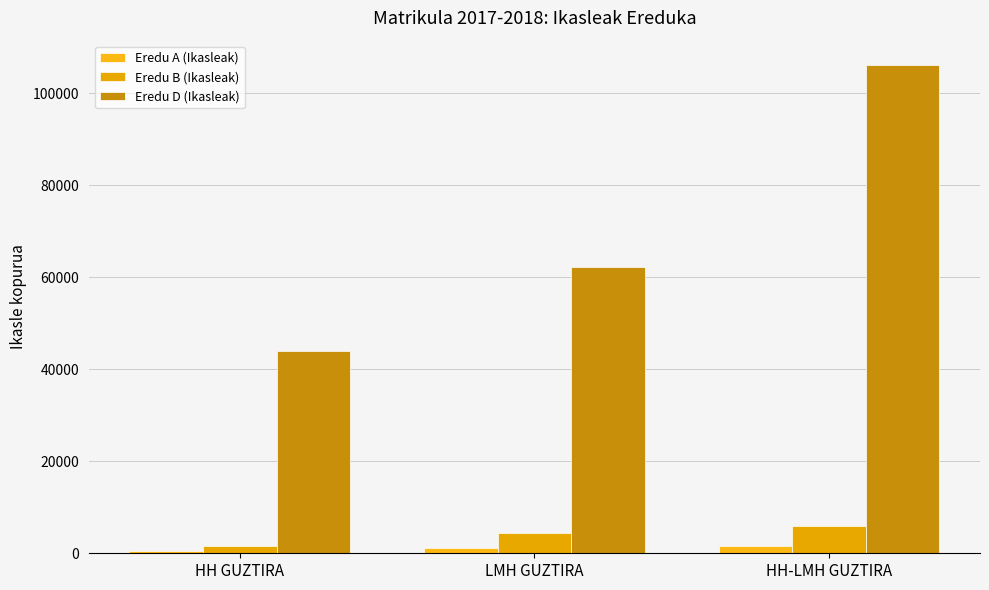

What is the spread (max minus min) of values at HH GUZTIRA?

43535